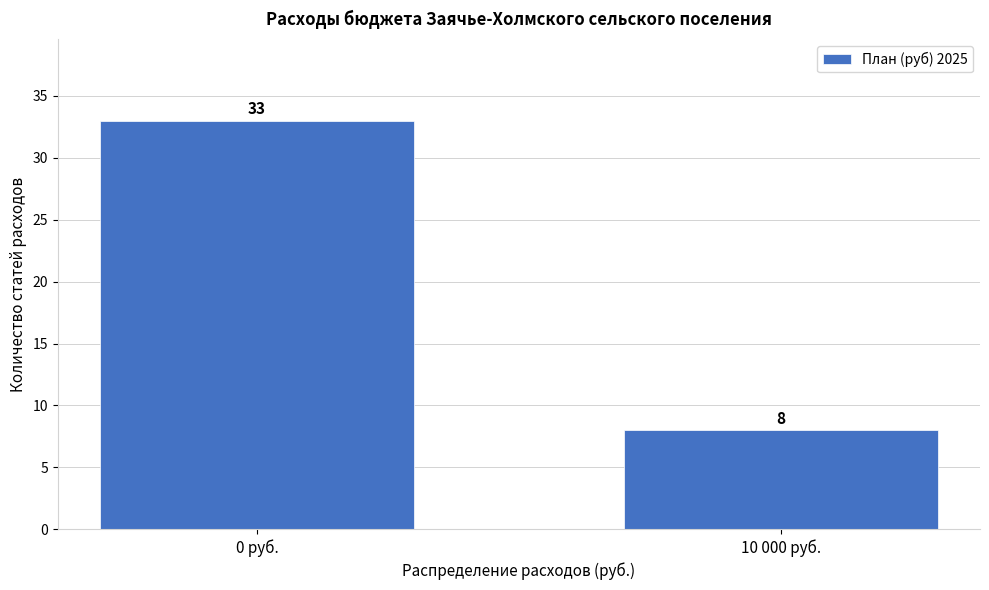

Reading right to left, what are all the values shown in this chart?

8	33